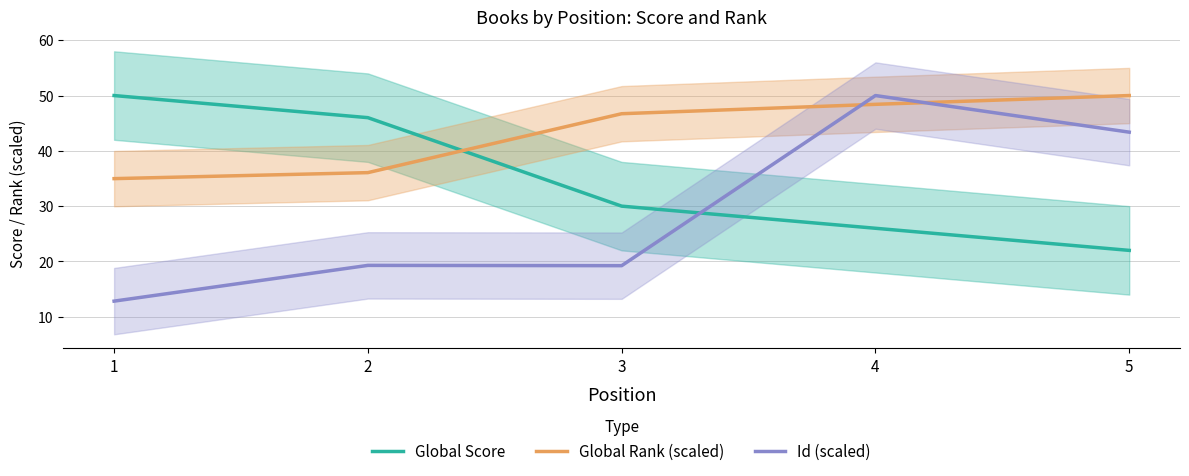

What is the value of the Global Rank (scaled) point at the 2nd from the left?

36.1